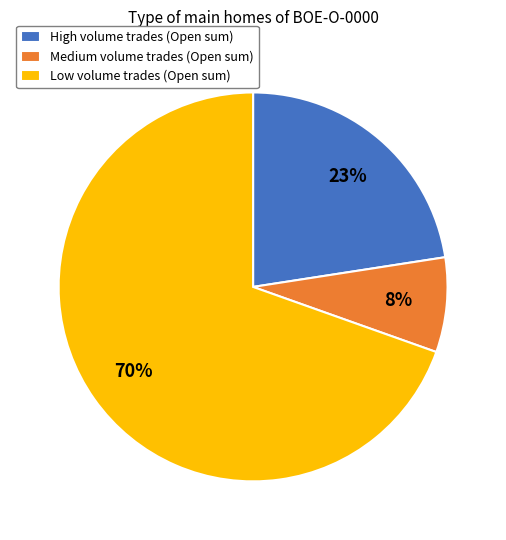

To the nearest percent, what is the average slice percentage?

33%